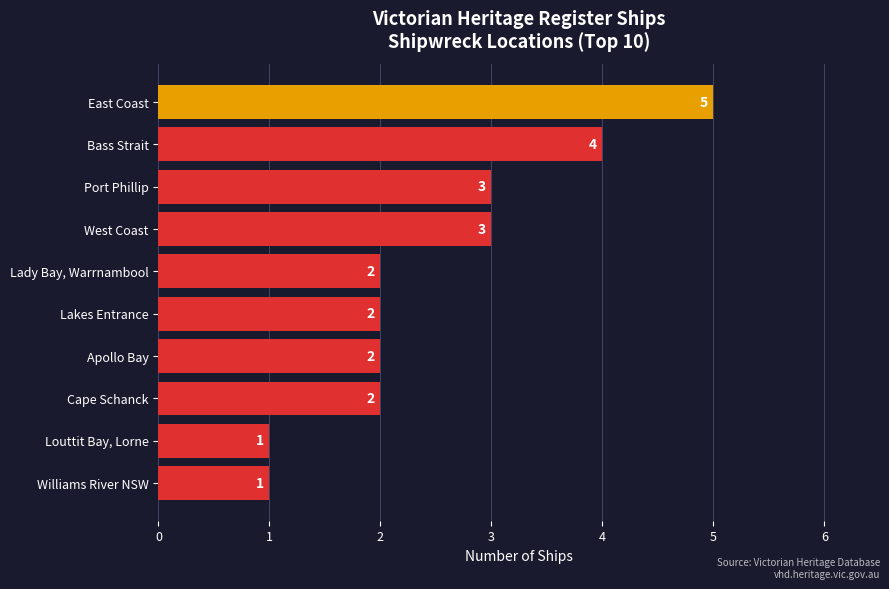

Count the values in the range 2 to 3.

6